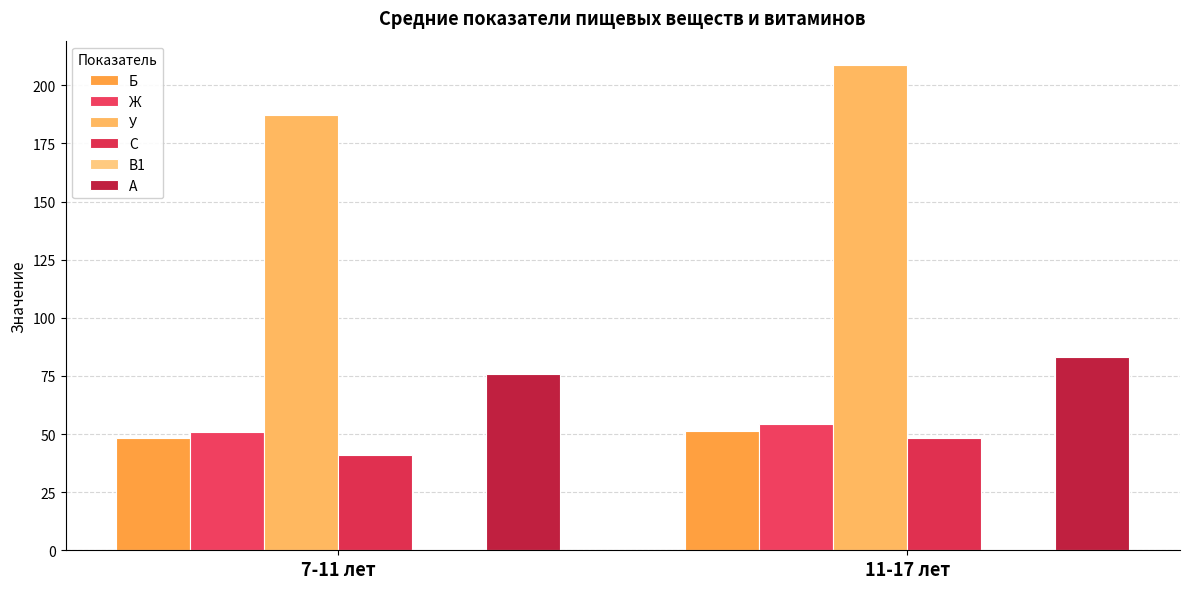

What is the difference between the A values at 11-17 лет and 7-11 лет?

7.3